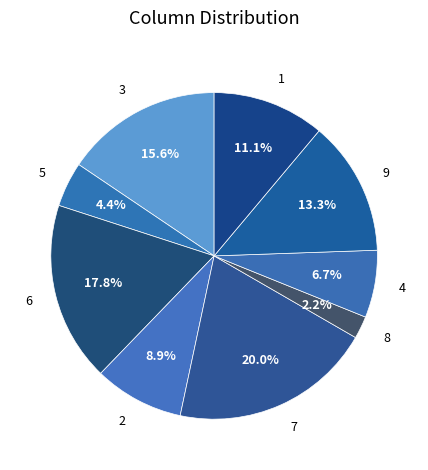

To the nearest percent, what is the average slice percentage?

11%